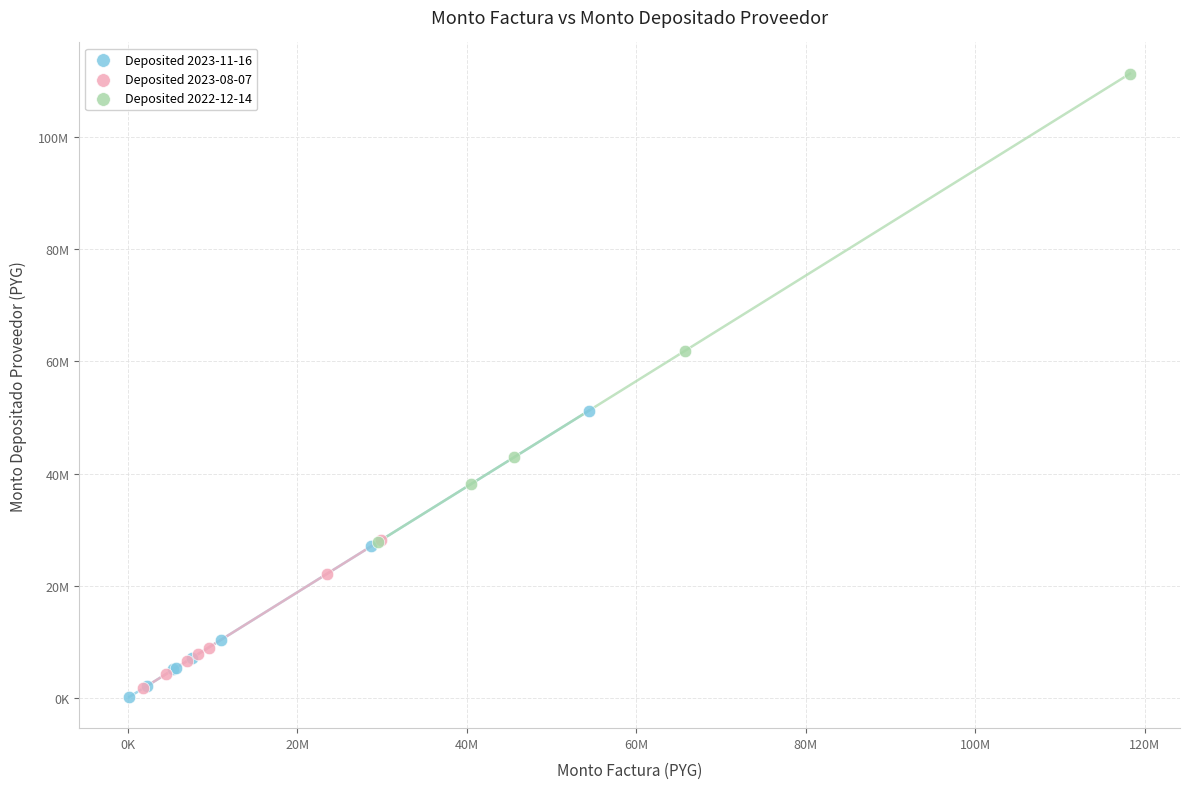

Which series has the largest Y range (max minus min)?

Deposited 2022-12-14